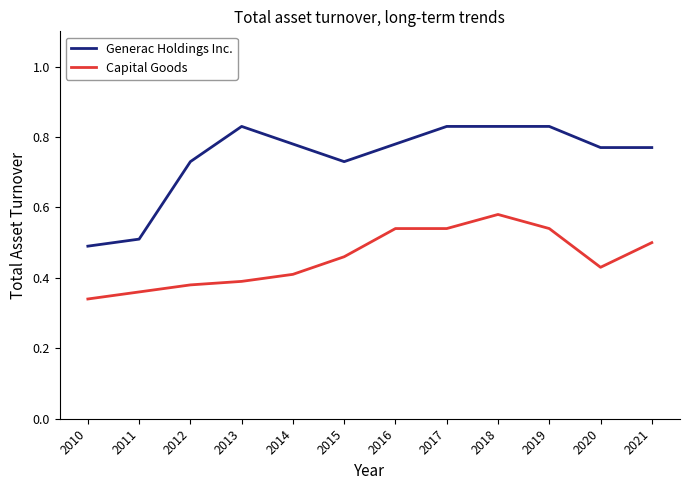

Is the value of Generac Holdings Inc. at 2011 greater than the value of Capital Goods at 2017?

No